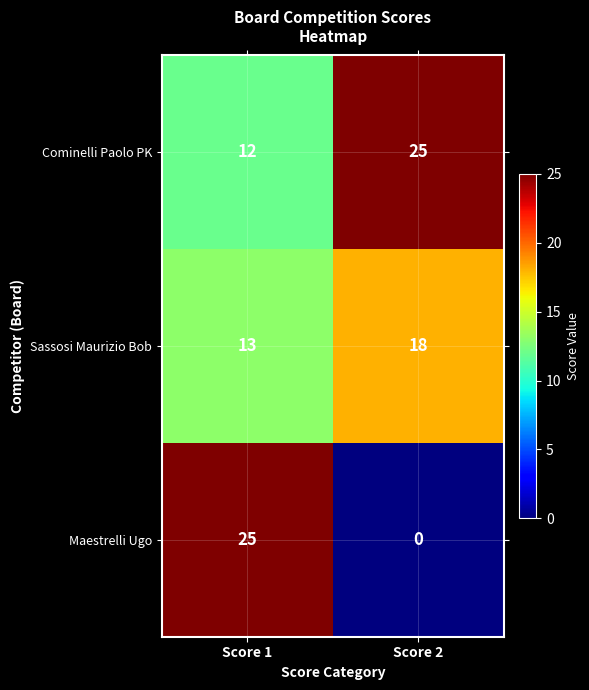

Reading left to right, what are all the values shown in this chart?

Cominelli Paolo PK: Score 1=12	Score 2=25
Sassosi Maurizio Bob: Score 1=13	Score 2=18
Maestrelli Ugo: Score 1=25	Score 2=0